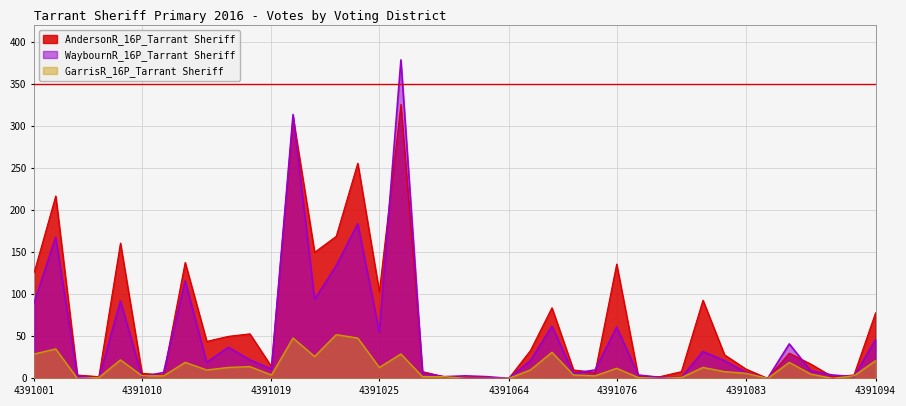

True or false: WaybournR_16P_Tarrant Sheriff has more than 0 points higher than both neighbors.

True